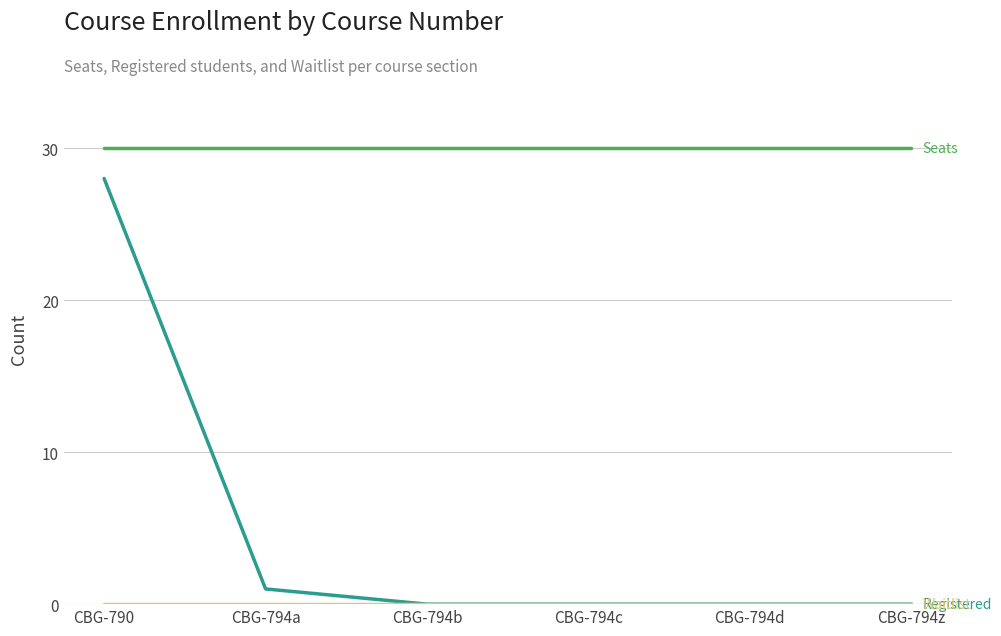

What is the difference between the highest and lowest values at CBG-790?

30